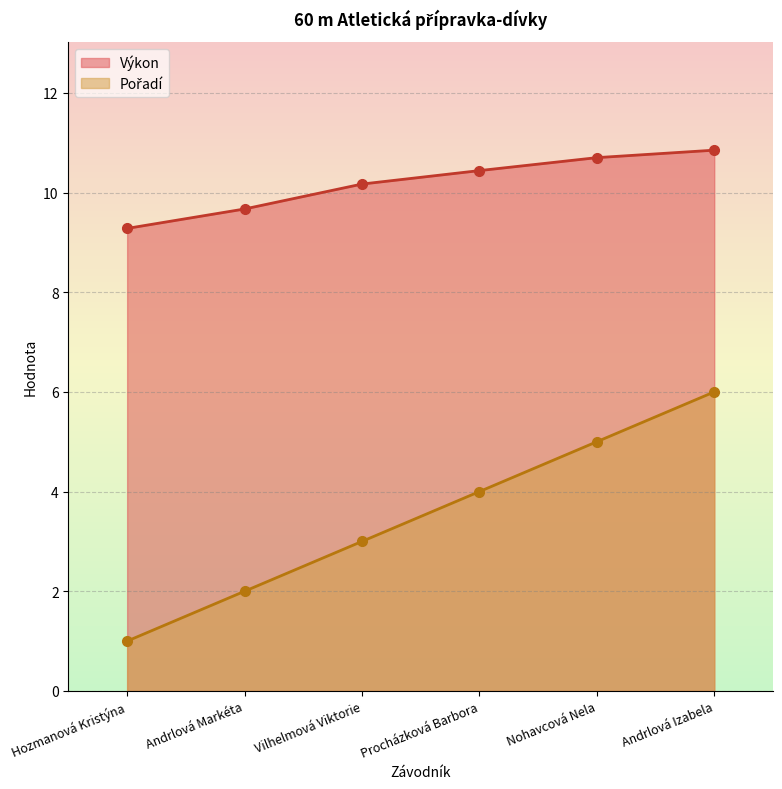

Is the value of Výkon at Andrlová Markéta greater than the value of Pořadí at Nohavcová Nela?

Yes